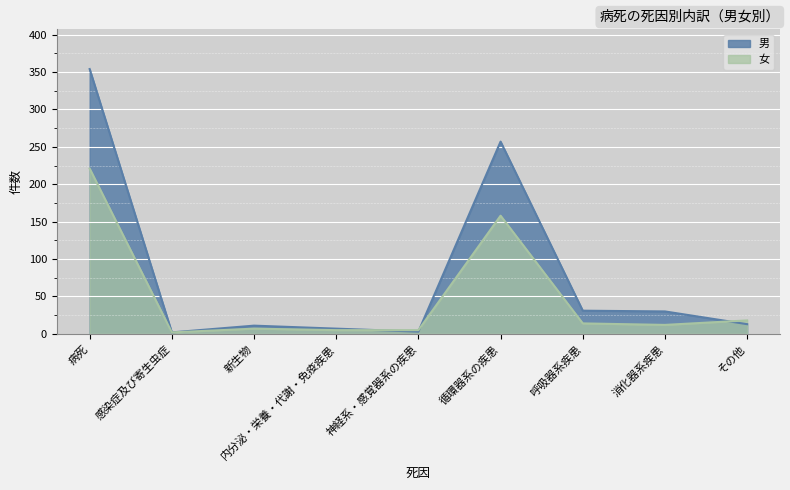

Is the value of 男 at 消化器系疾患 greater than the value of 女 at 病死?

No